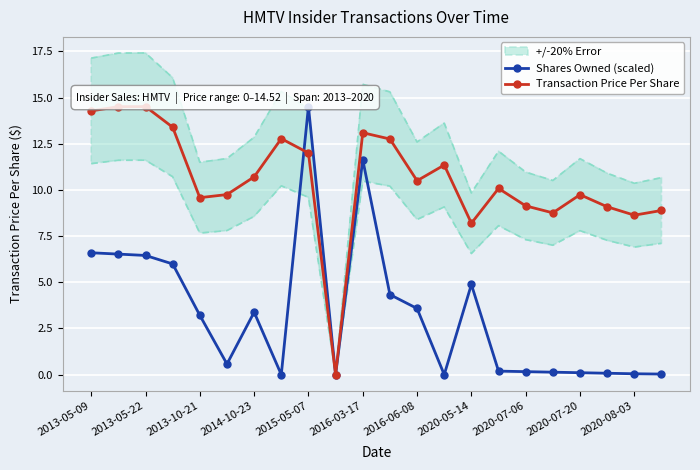

At which category does Transaction Price Per Share reach its first local valley?

2013-10-21